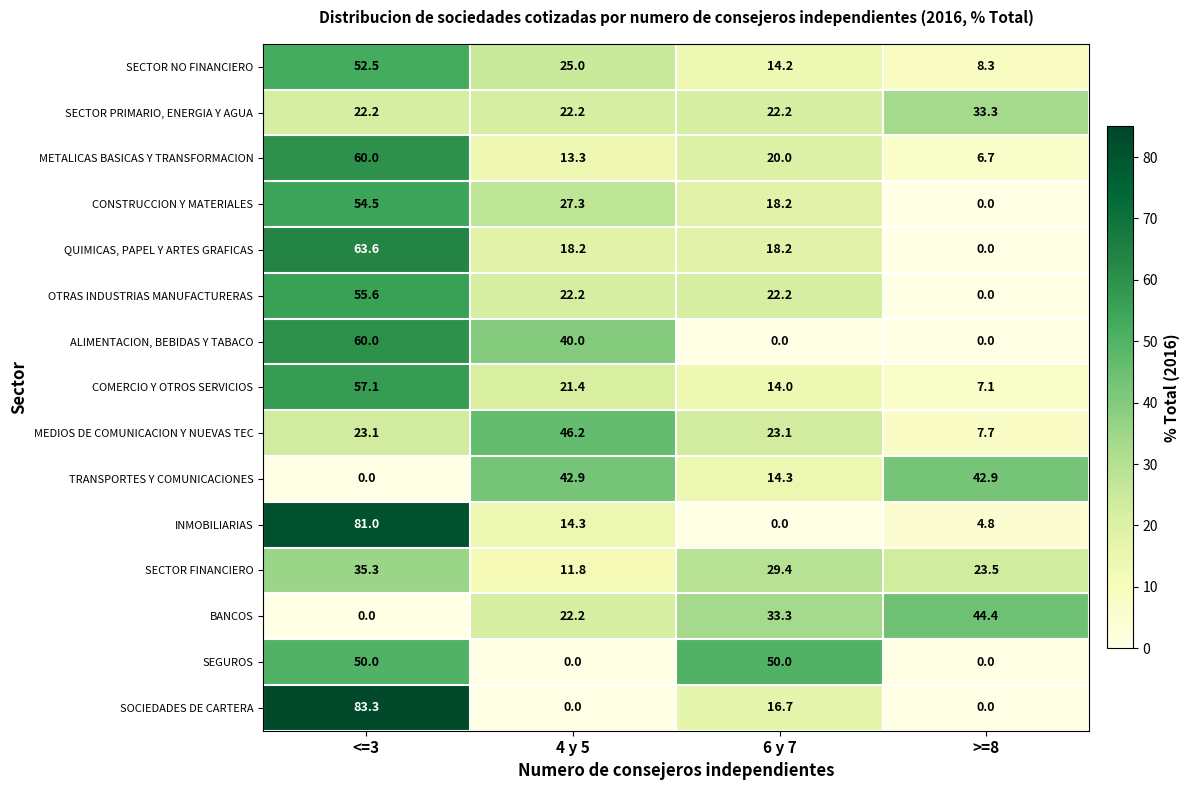

What is the sum of all INMOBILIARIAS values?

100.1